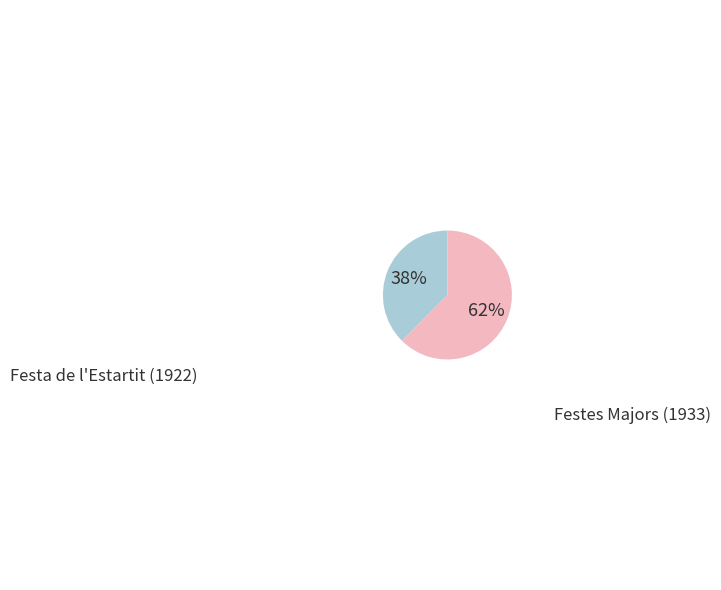

Is there any slice that represents more than half of the pie?

Yes